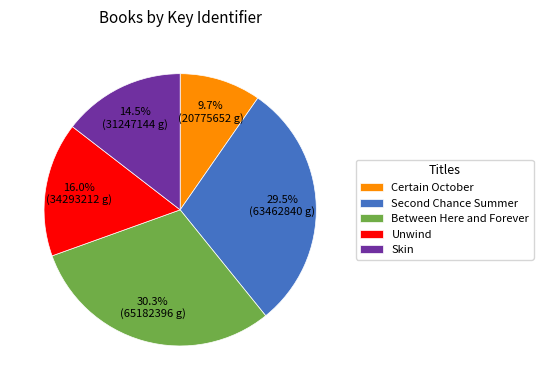

Does any single category account for the majority?

No